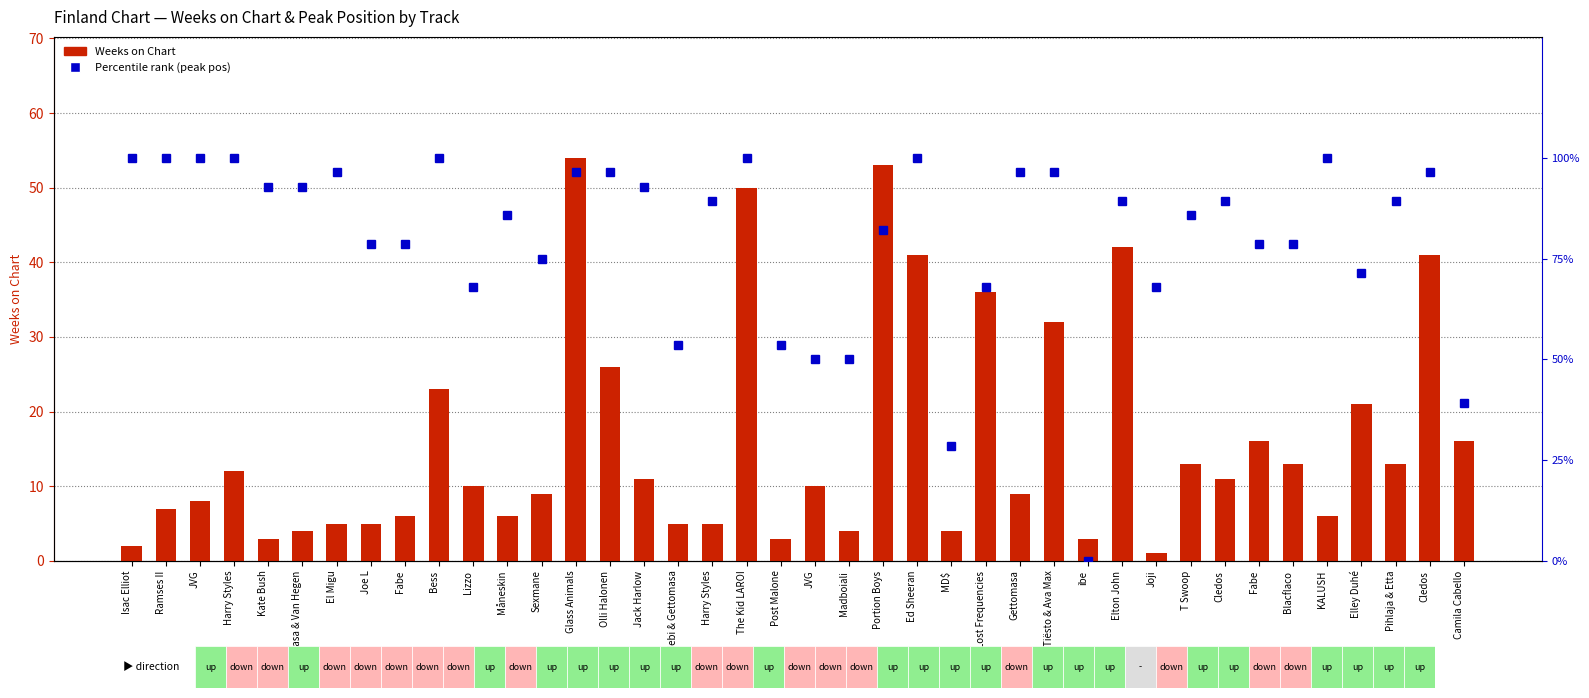

At Cledos, list the series in order from largest to smallest.

Percentile rank (peak pos), Weeks on Chart